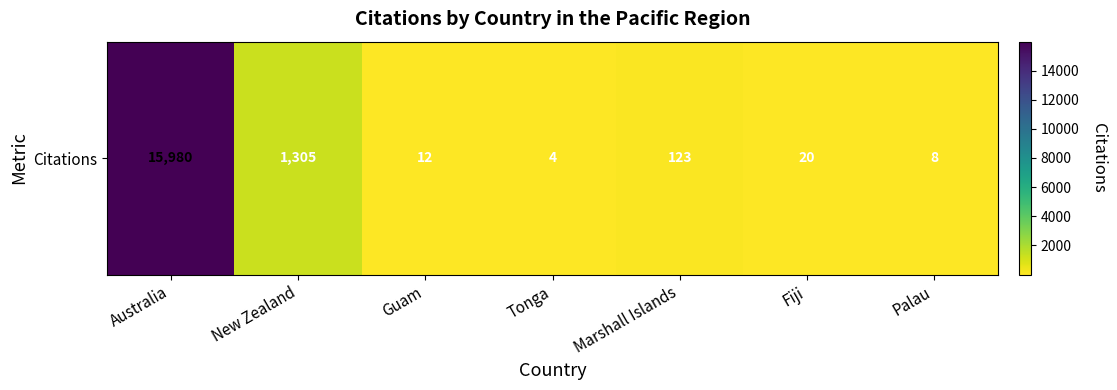

What is the average value?

2493